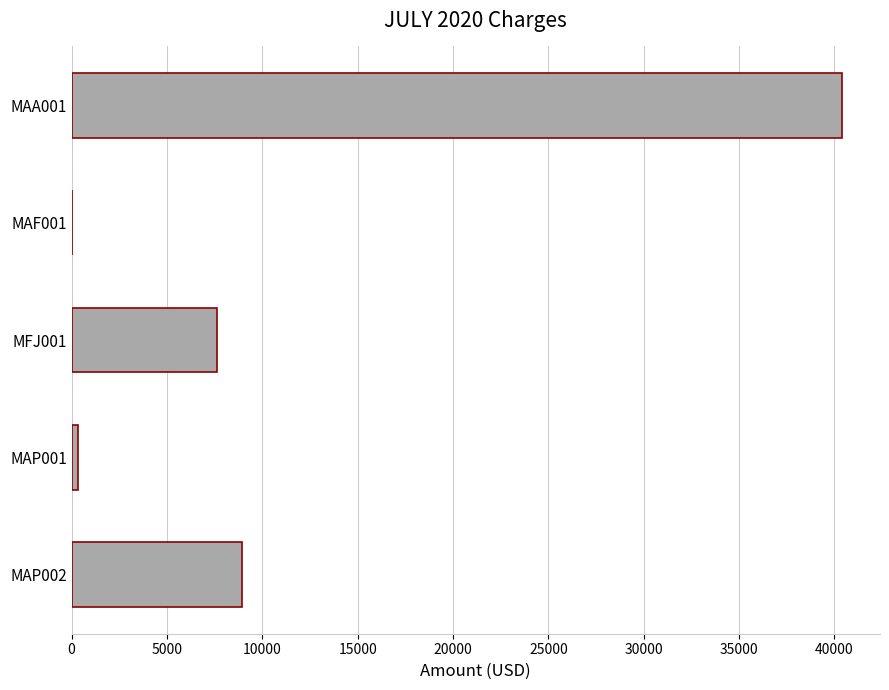

Is it true that the value at MAF001 is 0.0?

True